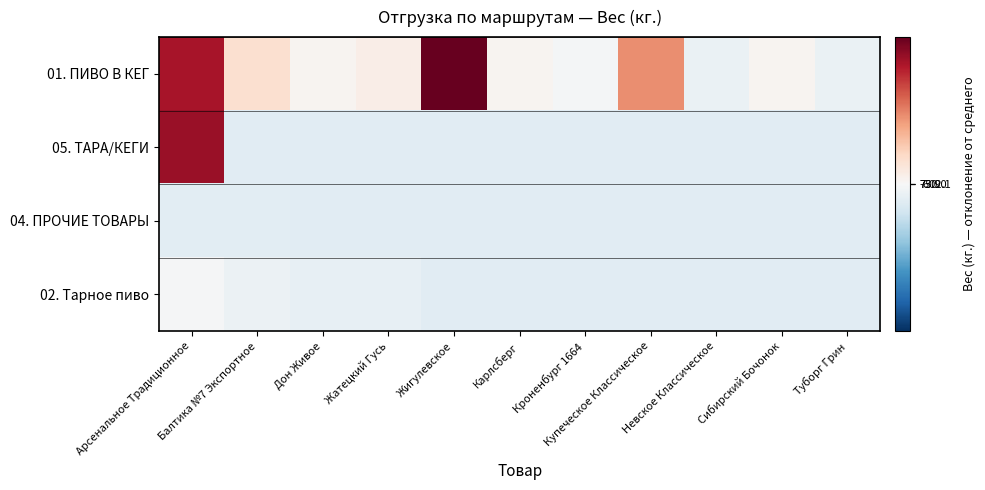

Reading left to right, list all the values displayed in this chart.

01. ПИВО В КЕГ: Арсенальное Традиционное=556.1	Балтика №7 Экспортное=106.1	Дон Живое=16.1	Жатецкий Гусь=46.1	Жигулевское=676.1	Карлсберг=16.1	Кроненбург 1664=-13.9	Купеческое Классическое=316.1	Невское Классическое=-43.9	Сибирский Бочонок=16.1	Туборг Грин=-43.9
05. ТАРА/КЕГИ: Арсенальное Традиционное=582.1	Балтика №7 Экспортное=-73.9	Дон Живое=-73.9	Жатецкий Гусь=-73.9	Жигулевское=-73.9	Карлсберг=-73.9	Кроненбург 1664=-73.9	Купеческое Классическое=-73.9	Невское Классическое=-73.9	Сибирский Бочонок=-73.9	Туборг Грин=-73.9
04. ПРОЧИЕ ТОВАРЫ: Арсенальное Традиционное=-73.2	Балтика №7 Экспортное=-73.4	Дон Живое=-73.9	Жатецкий Гусь=-73.9	Жигулевское=-73.9	Карлсберг=-73.9	Кроненбург 1664=-73.9	Купеческое Классическое=-73.9	Невское Классическое=-73.9	Сибирский Бочонок=-73.9	Туборг Грин=-73.9
02. Тарное пиво: Арсенальное Традиционное=-7.9	Балтика №7 Экспортное=-38.7	Дон Живое=-56.3	Жатецкий Гусь=-56.3	Жигулевское=-73.9	Карлсберг=-73.9	Кроненбург 1664=-73.9	Купеческое Классическое=-73.9	Невское Классическое=-73.9	Сибирский Бочонок=-73.9	Туборг Грин=-73.9